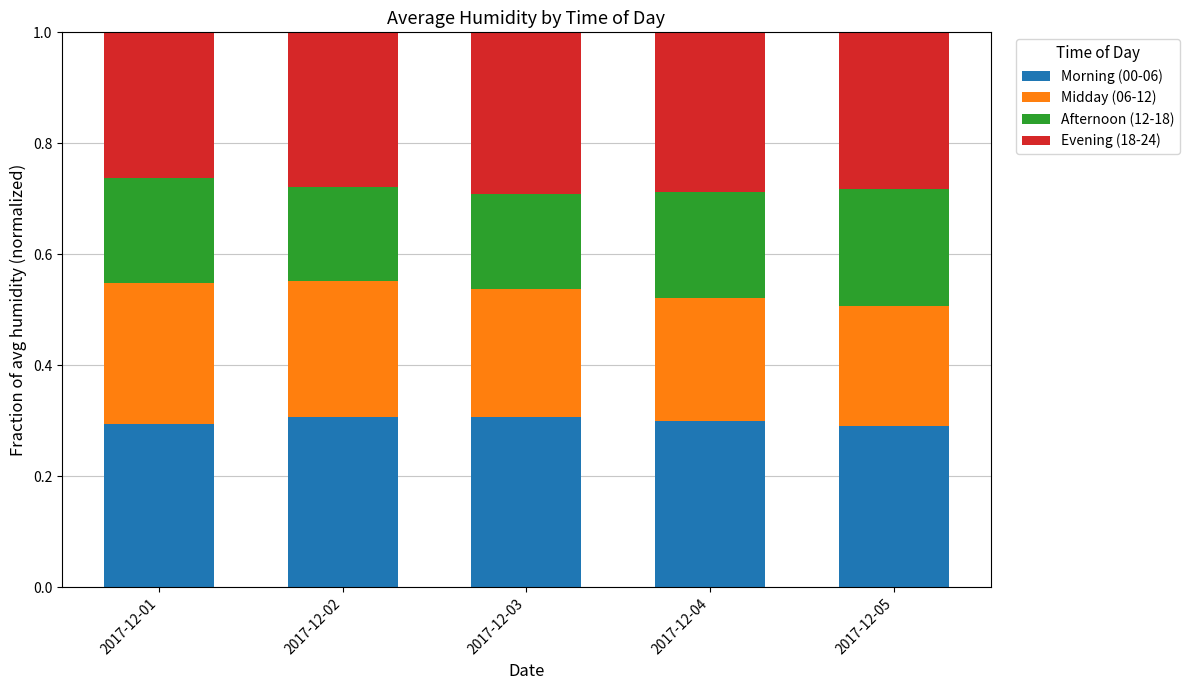

Does the chart contain stacked bars?

Yes